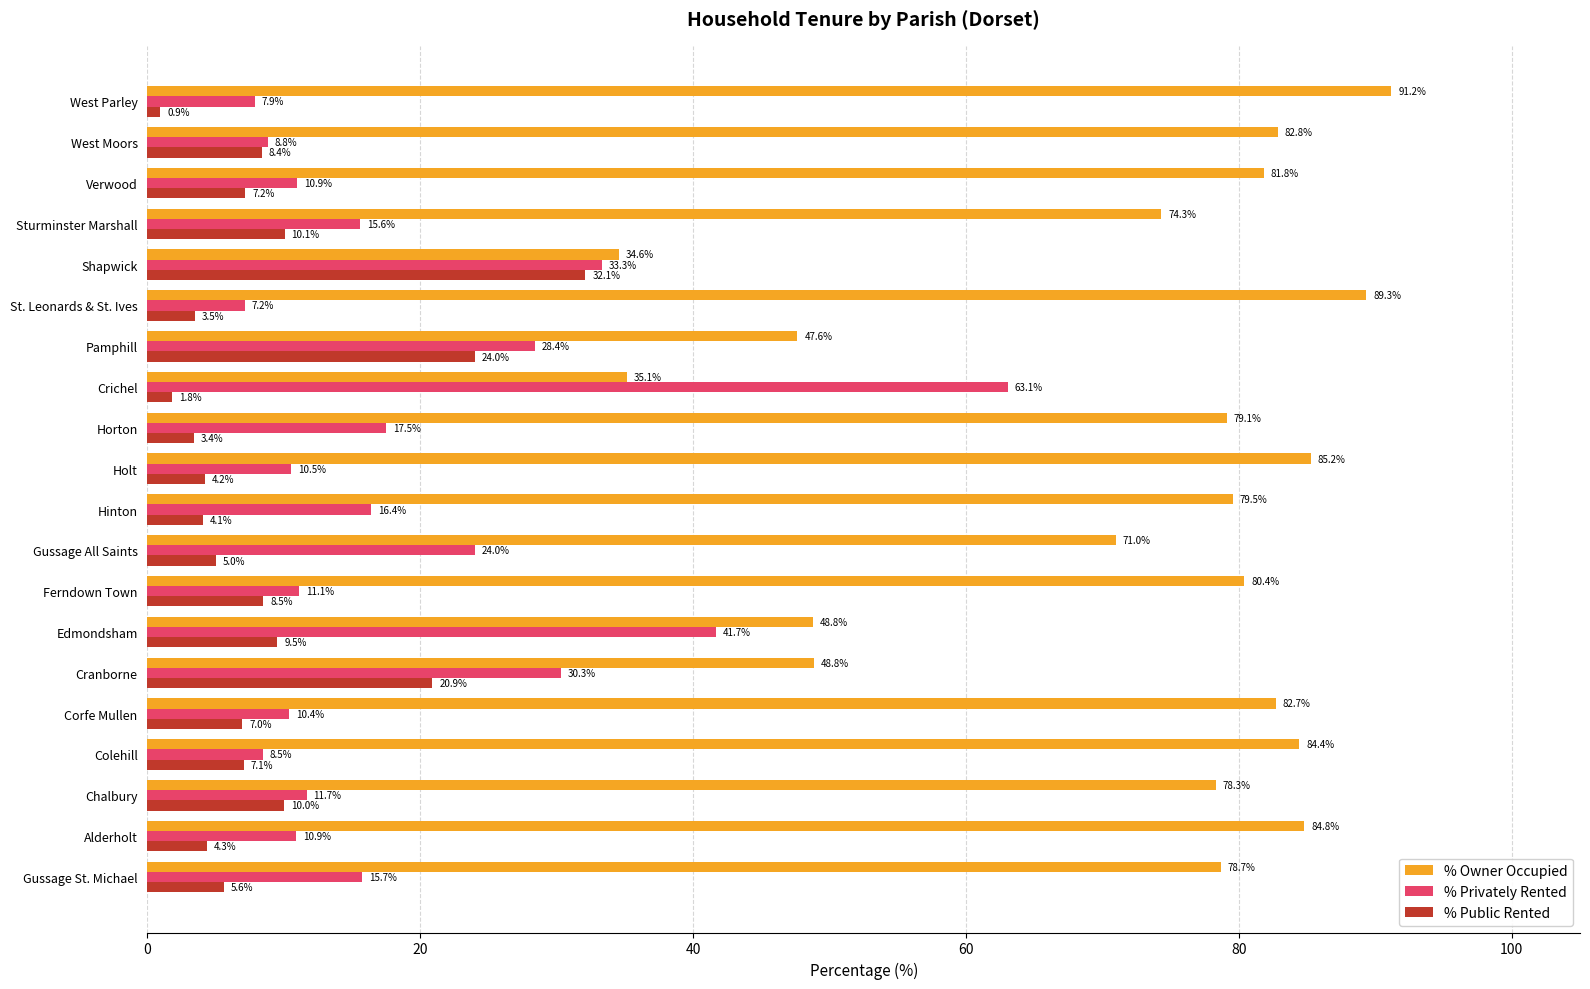

Which label corresponds to the largest value in the chart?

West Parley